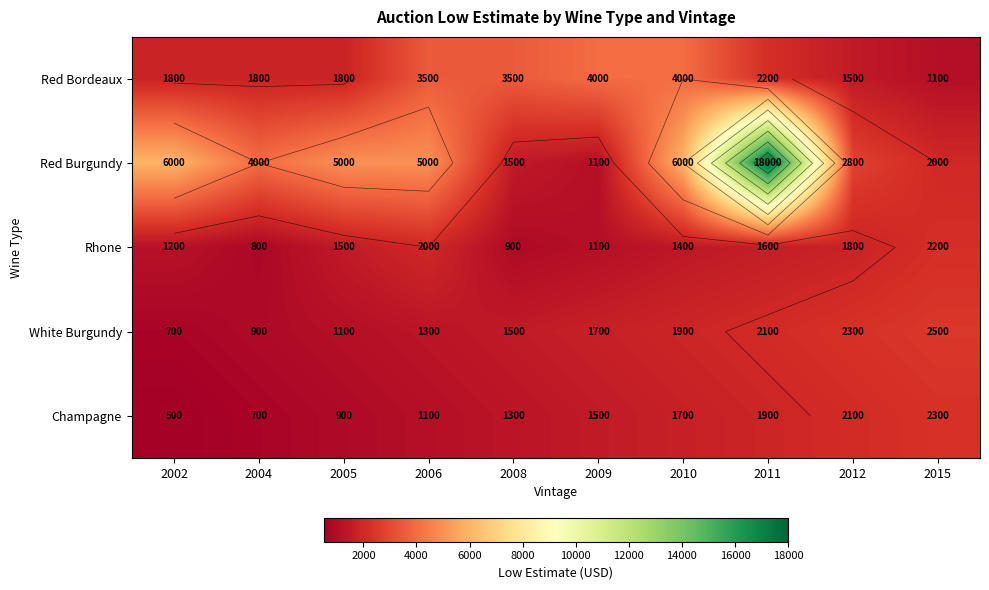

What is the difference between the Red Burgundy values at 2009 and 2006?

3900